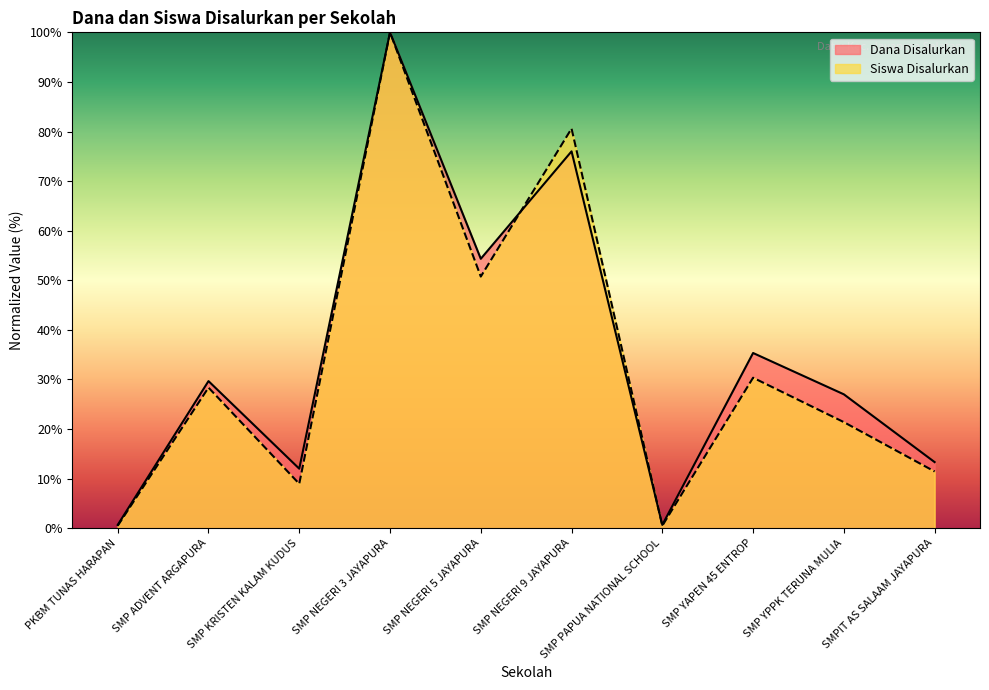

Count the number of categories in the chart.

10